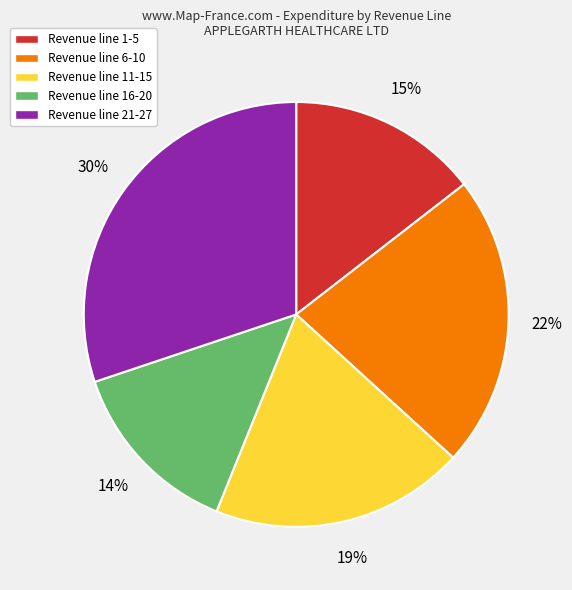

Rank the categories by value from highest to lowest.

Revenue line 21-27, Revenue line 6-10, Revenue line 11-15, Revenue line 1-5, Revenue line 16-20